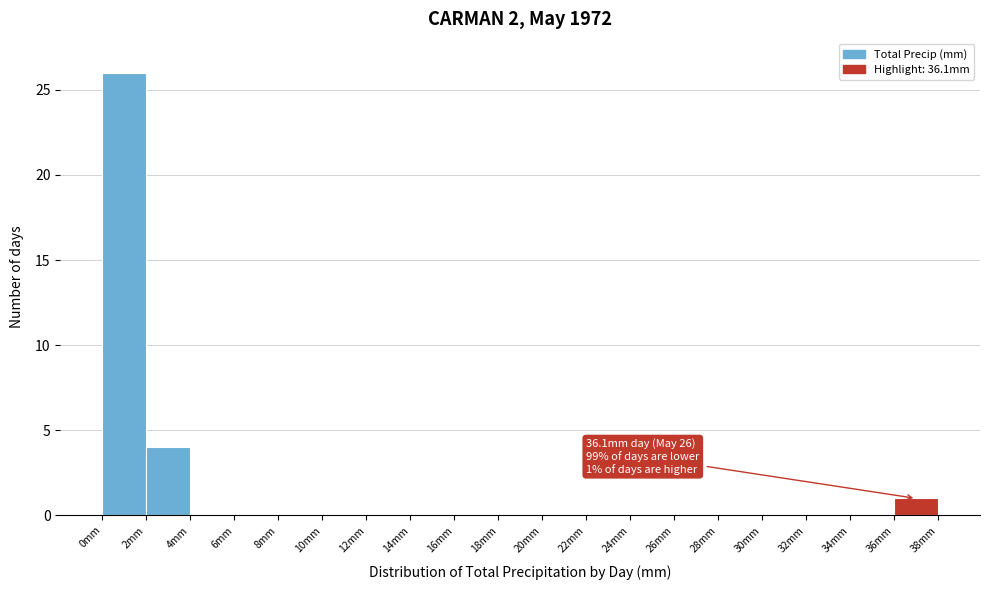

Over which range of the x-axis is the bar tallest?

0 to 2